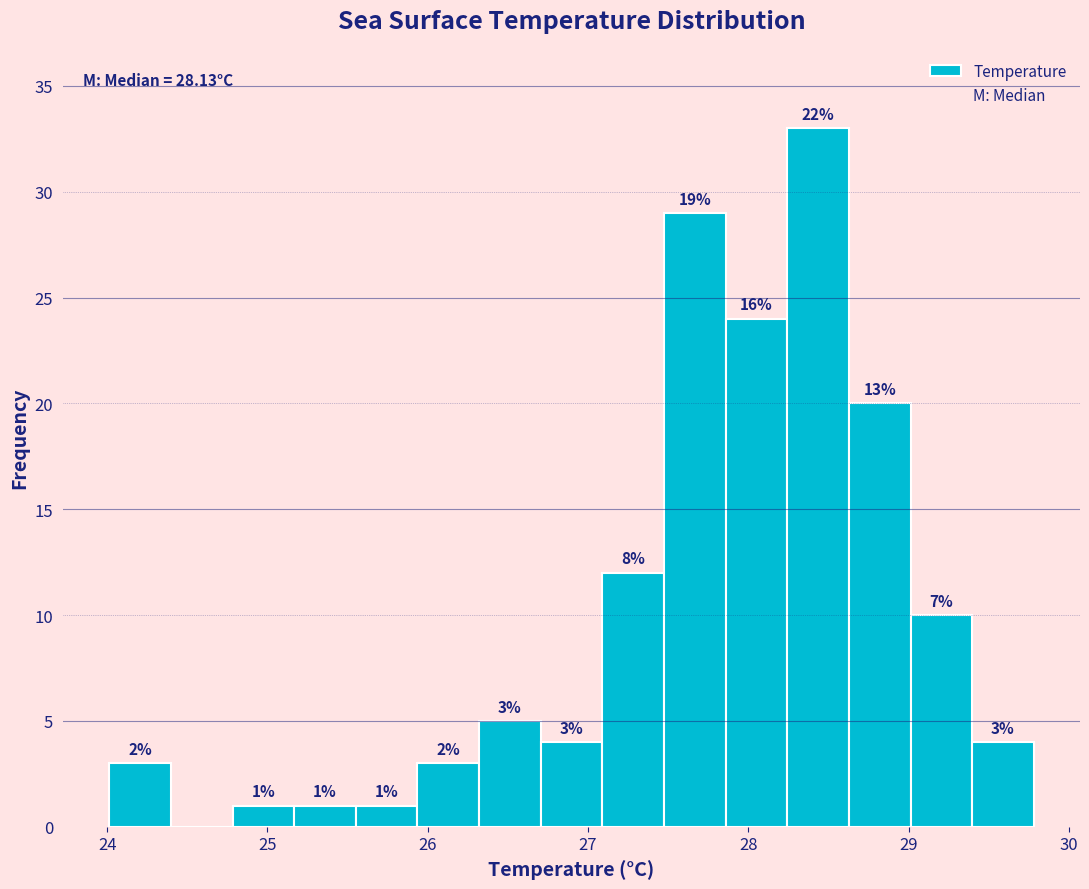

Around what value on the x-axis is the tallest bar? Give the approximate position of its centre, as read against the axis.

28.4